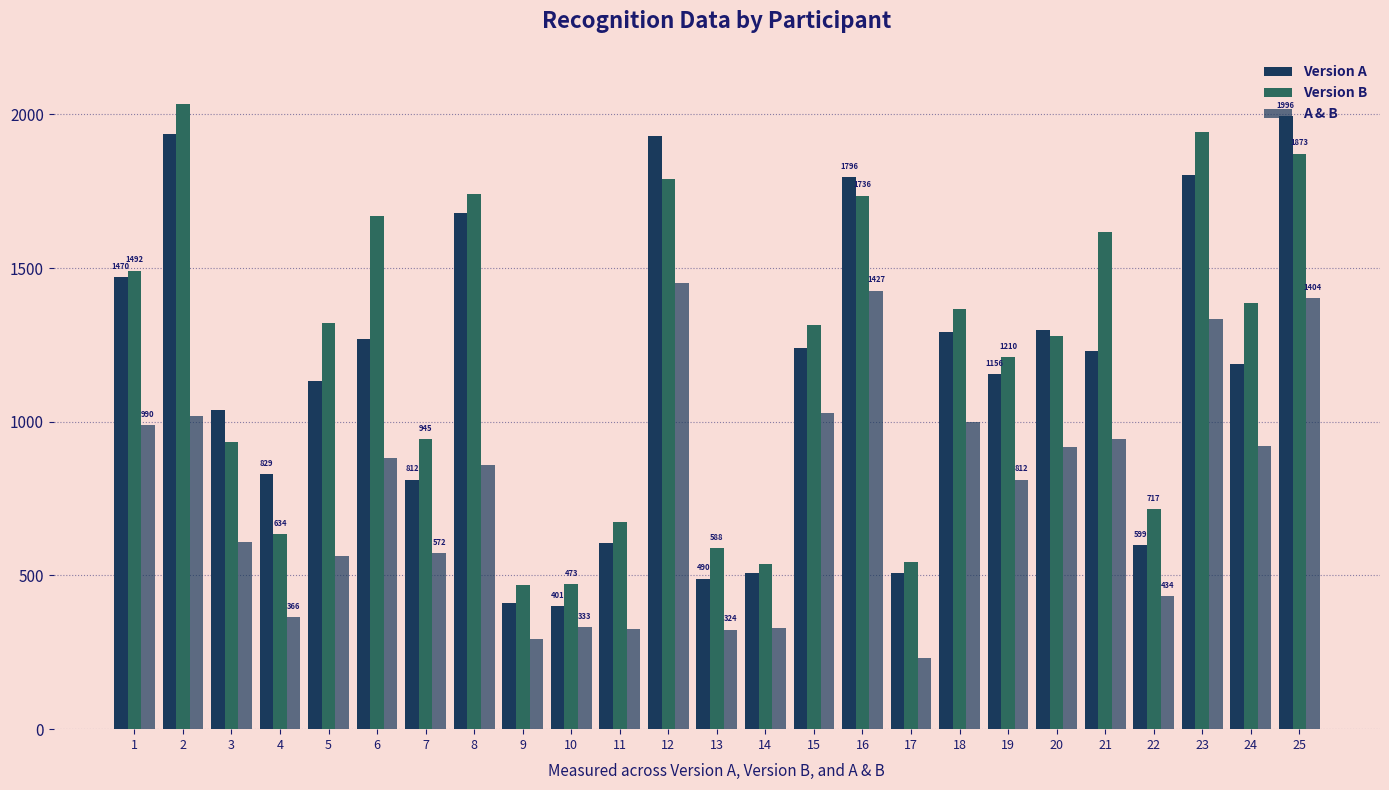

Between 1 and 5, which series saw the biggest shift?

A & B